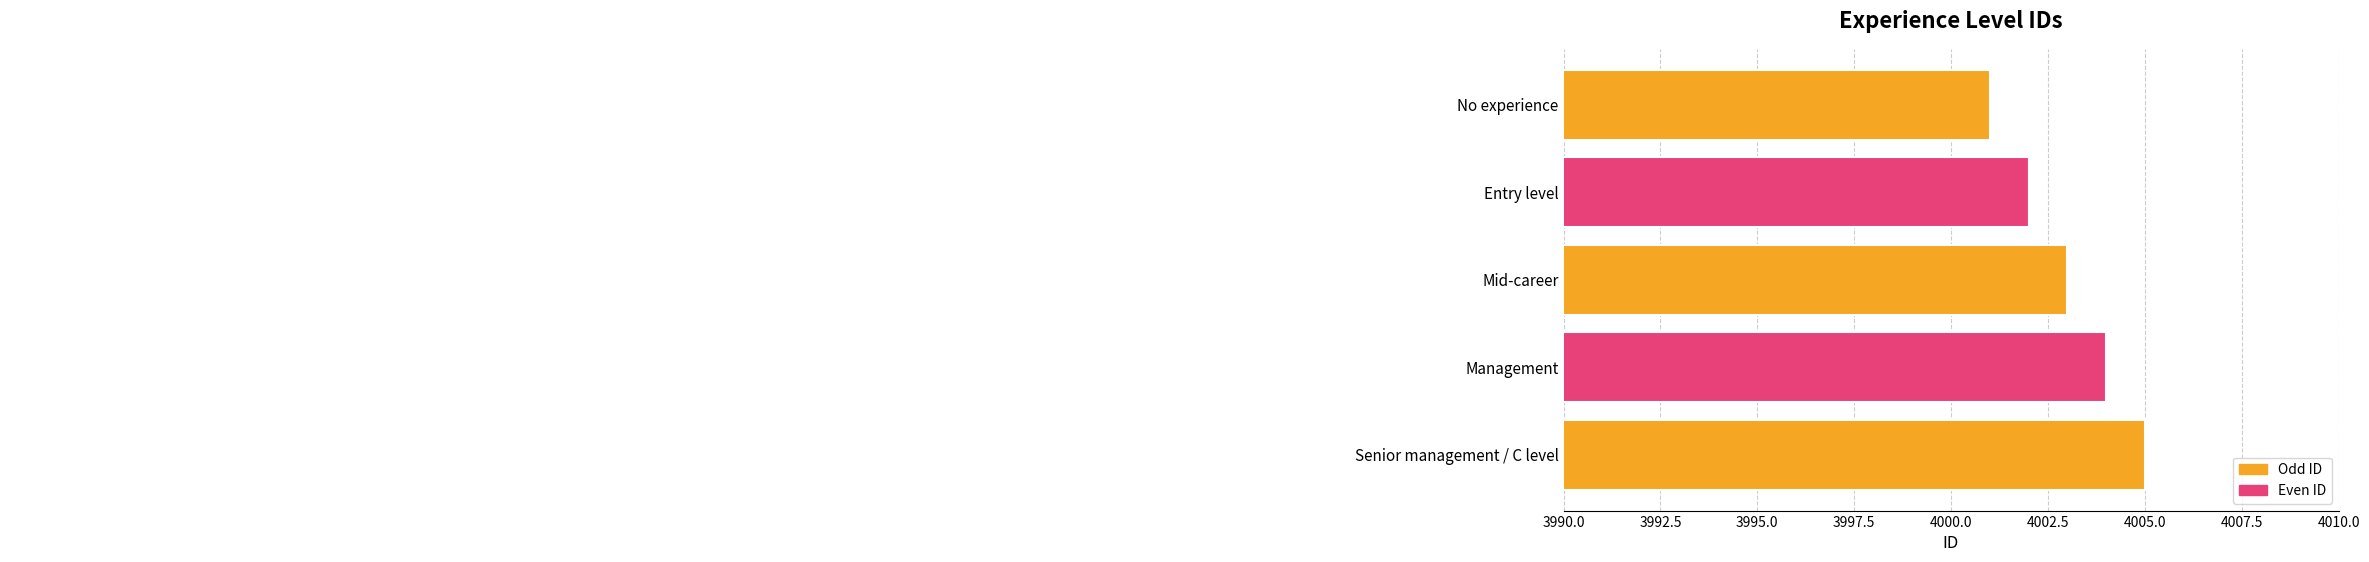

How many series are shown in this chart?

1